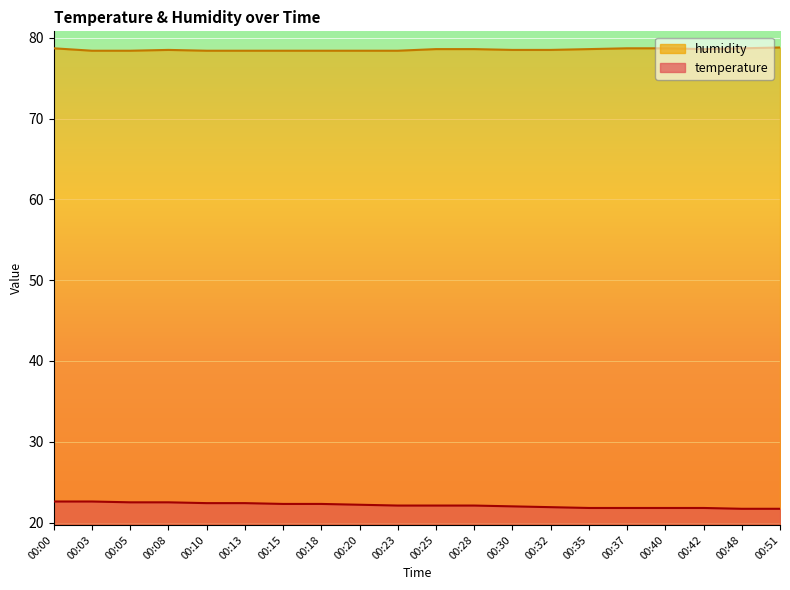

What is the value of the humidity point at the 11th from the left?

78.6